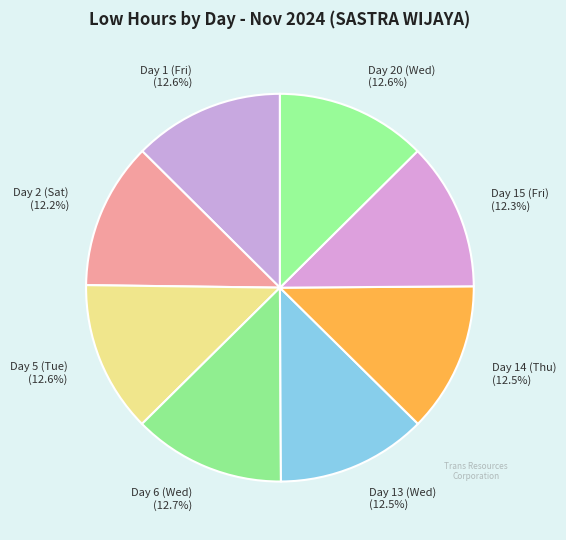

Is Day 13 (Wed) (12.5%) the majority of the pie?

No